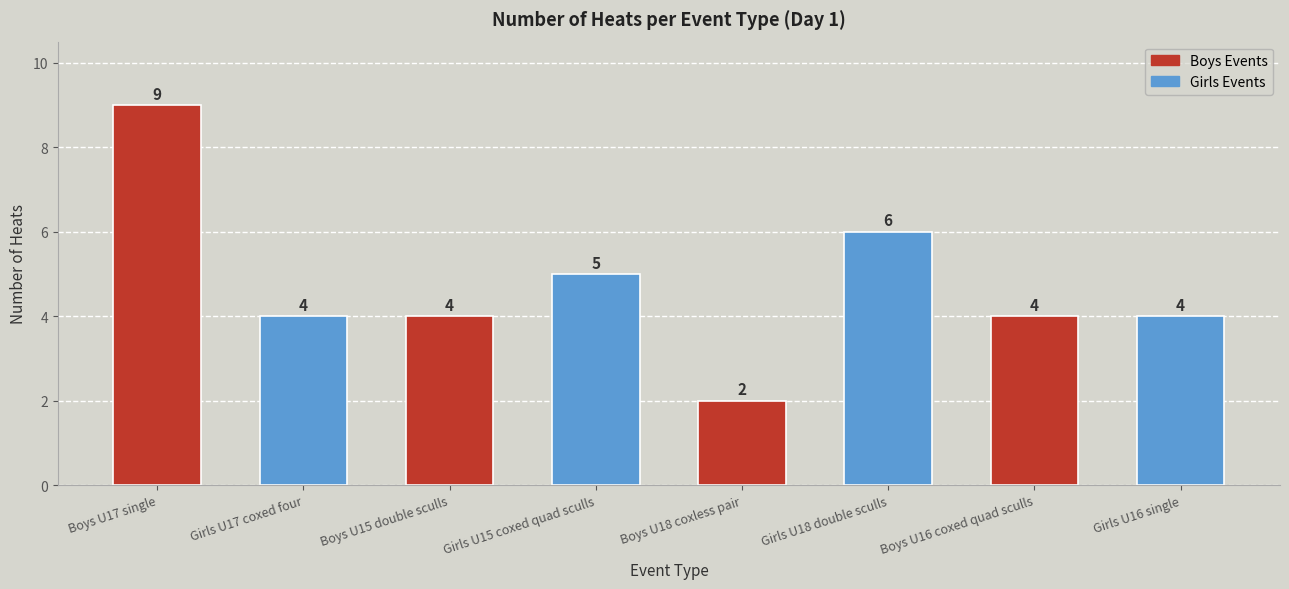

Between Girls U17 coxed four and Girls U15 coxed quad sculls, which is larger?

Girls U15 coxed quad sculls